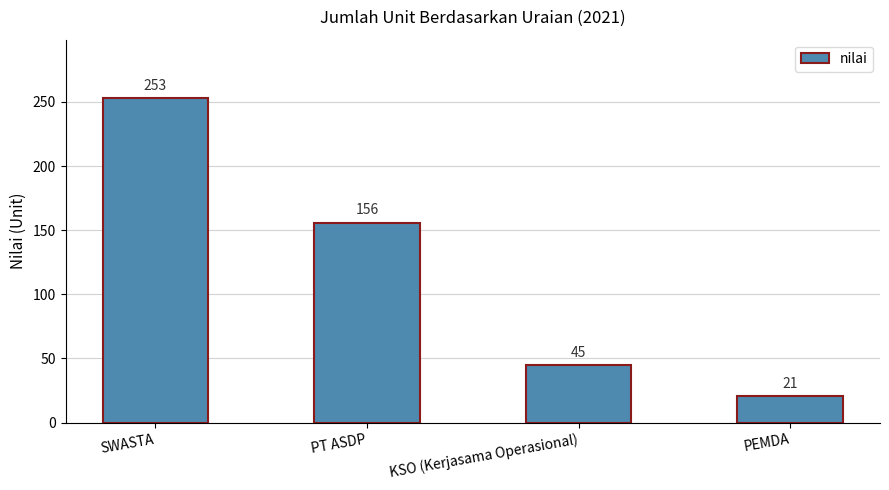

What is the sum of all values?

475